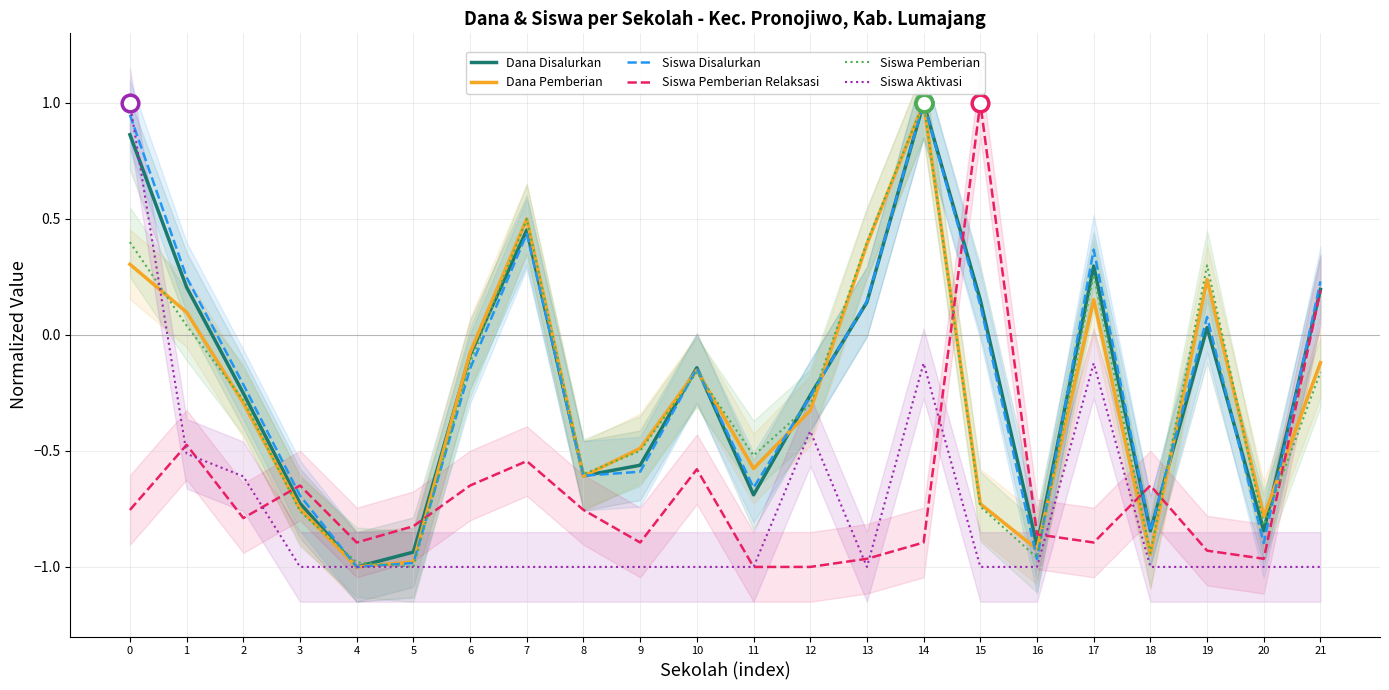

What is the spread (max minus min) of values at 0?

1.8